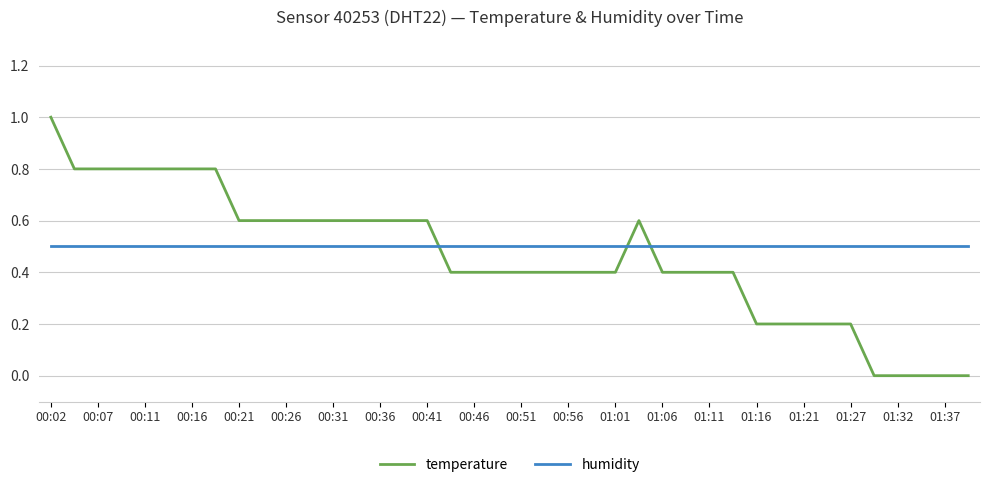

List the series in order of their peak value, lowest first.

humidity, temperature